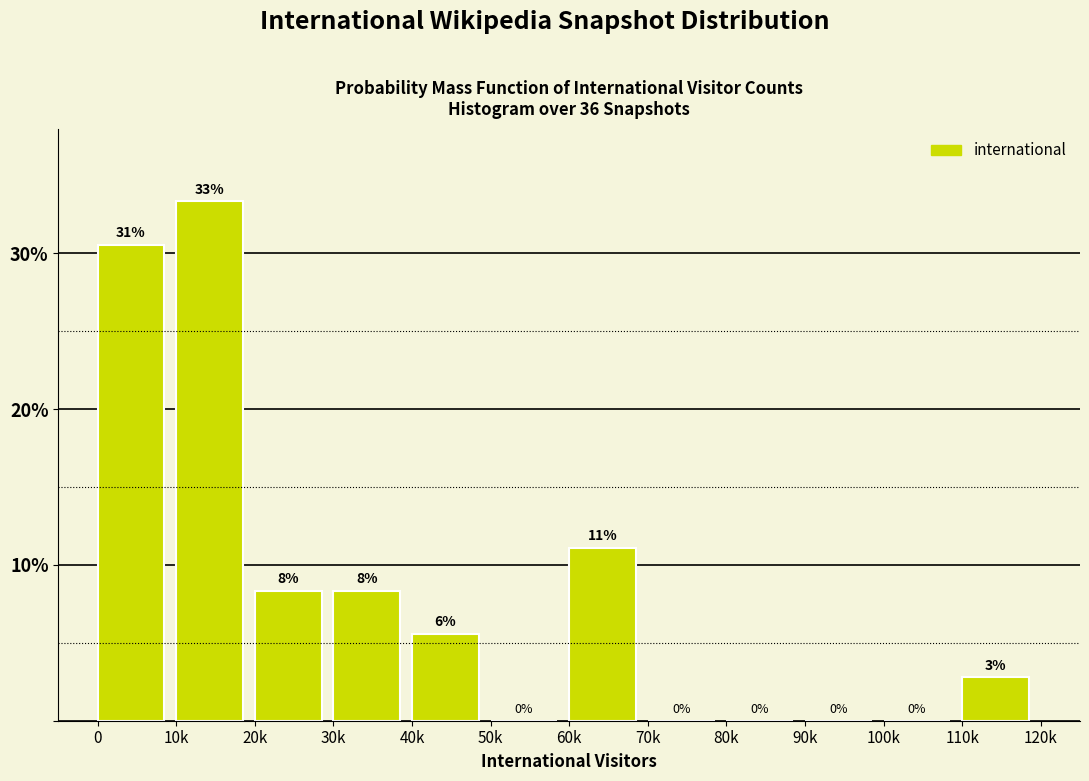

Are the bars horizontal?

No